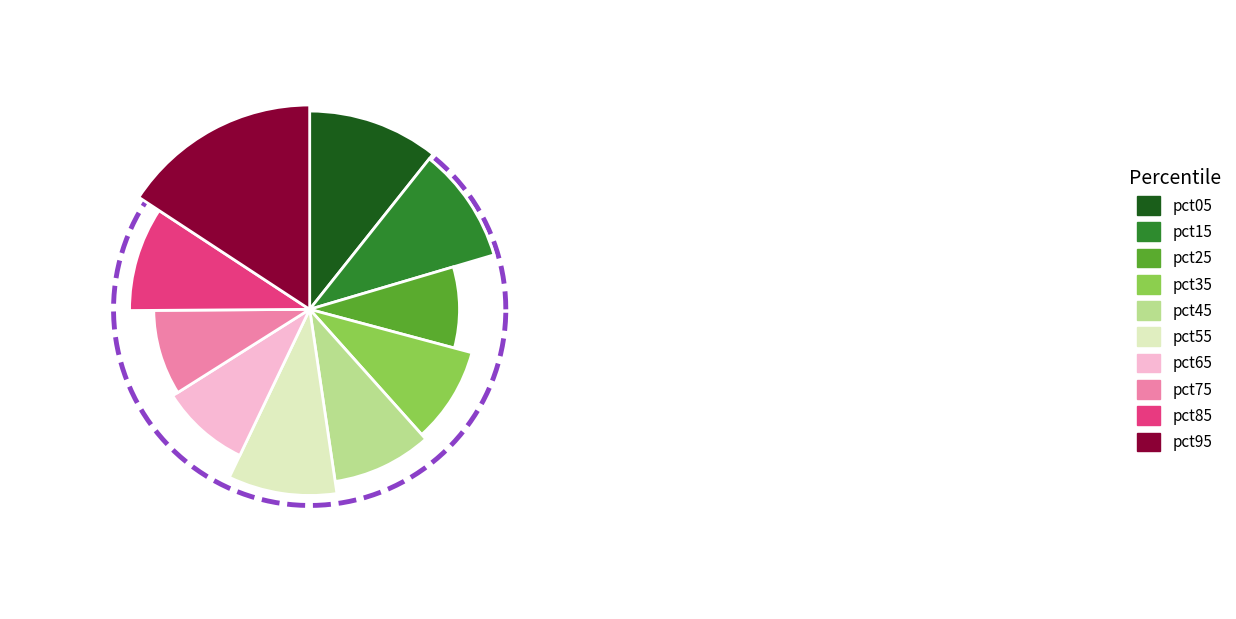

How many segments does this pie chart have?

10